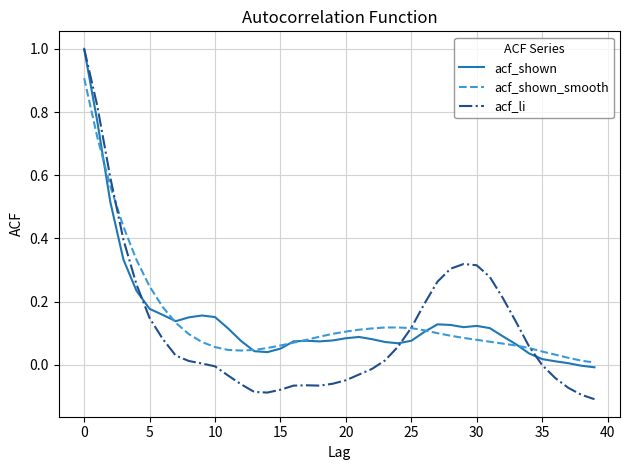

What is the highest value of the acf_shown series?

1.0